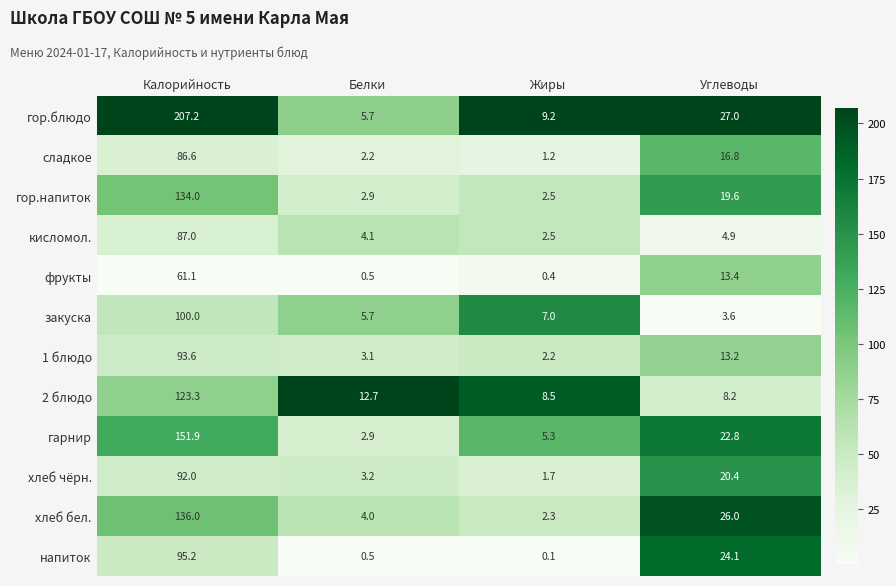

Rank the series by their maximum value, from highest to lowest.

гор.блюдо, гарнир, хлеб бел., гор.напиток, 2 блюдо, закуска, напиток, 1 блюдо, хлеб чёрн., кисломол., сладкое, фрукты